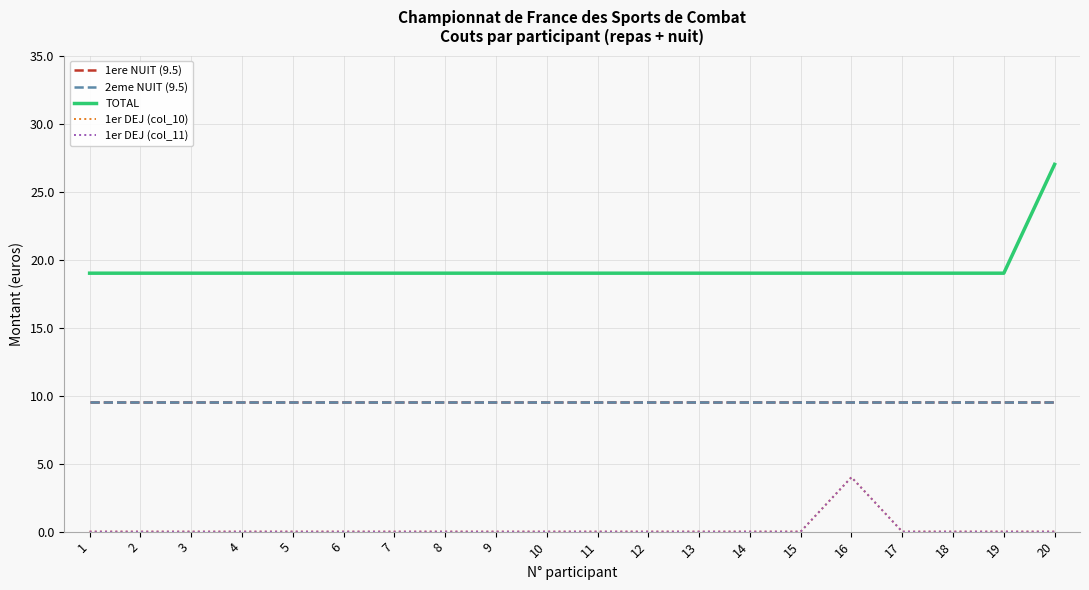

List the labels in order of 1ere NUIT (9.5) value, largest first.

1, 2, 3, 4, 5, 6, 7, 8, 9, 10, 11, 12, 13, 14, 15, 16, 17, 18, 19, 20